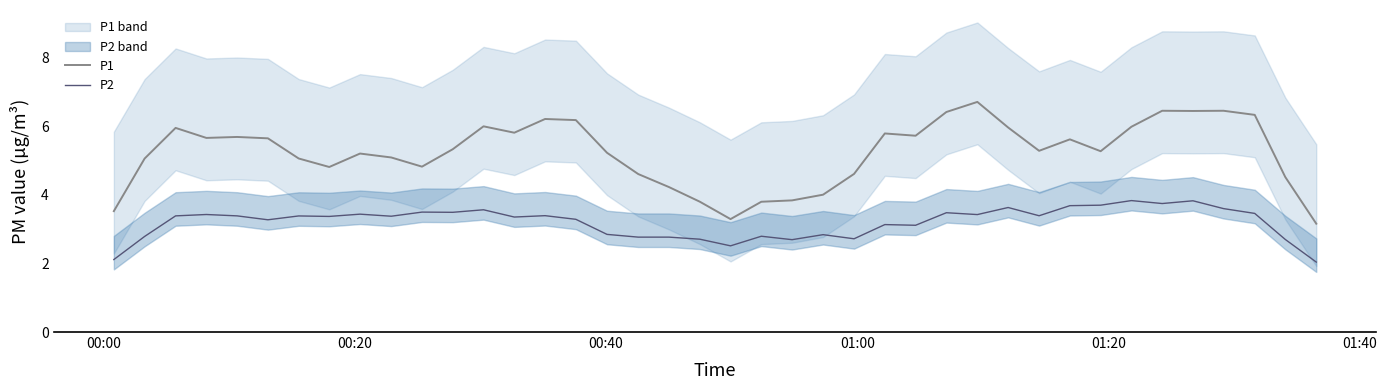

Rank the series by their maximum value, from lowest to highest.

P2, P1